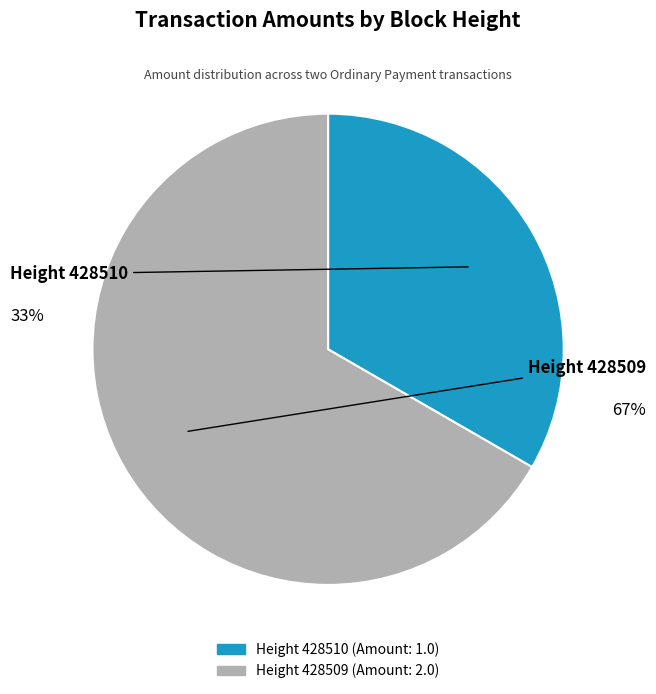

Which category has the smallest portion of the pie?

428510